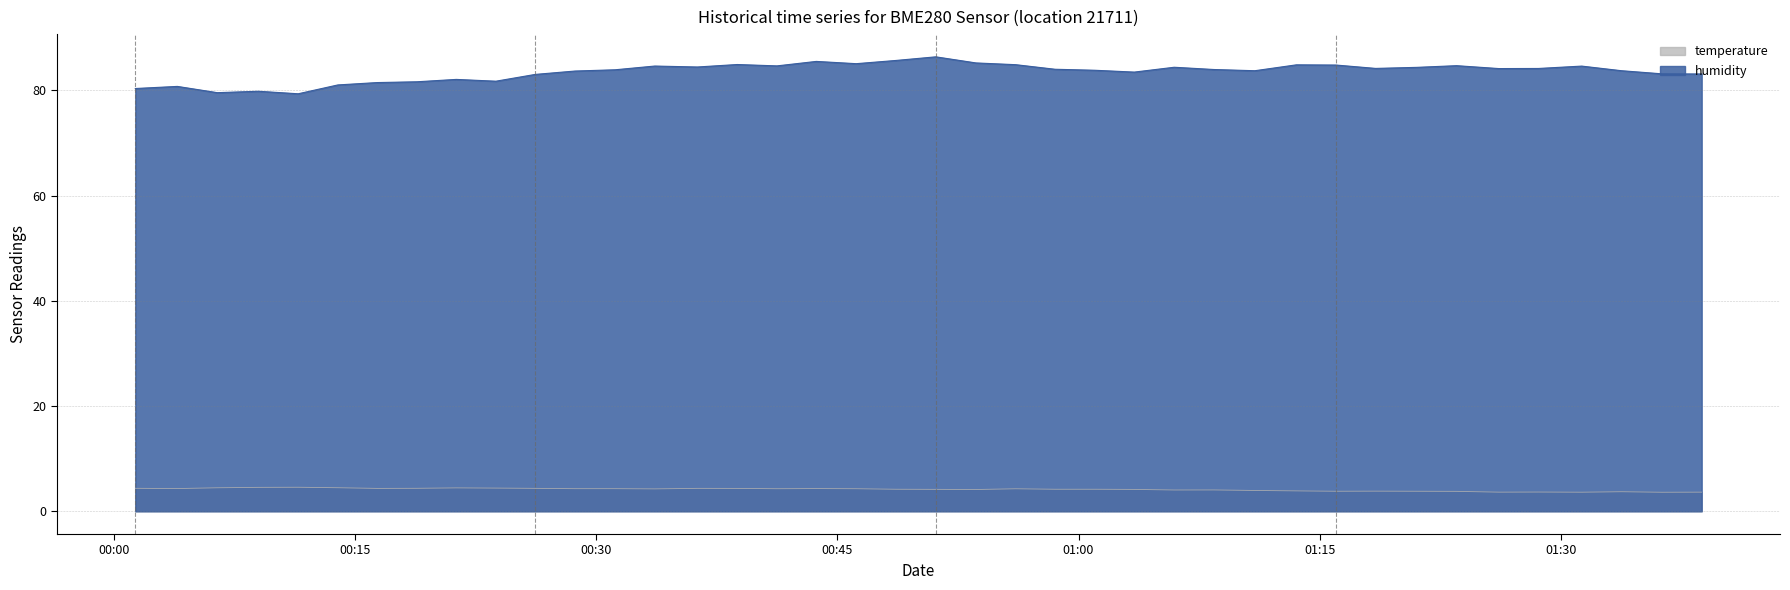

What is the smallest value displayed?

3.6